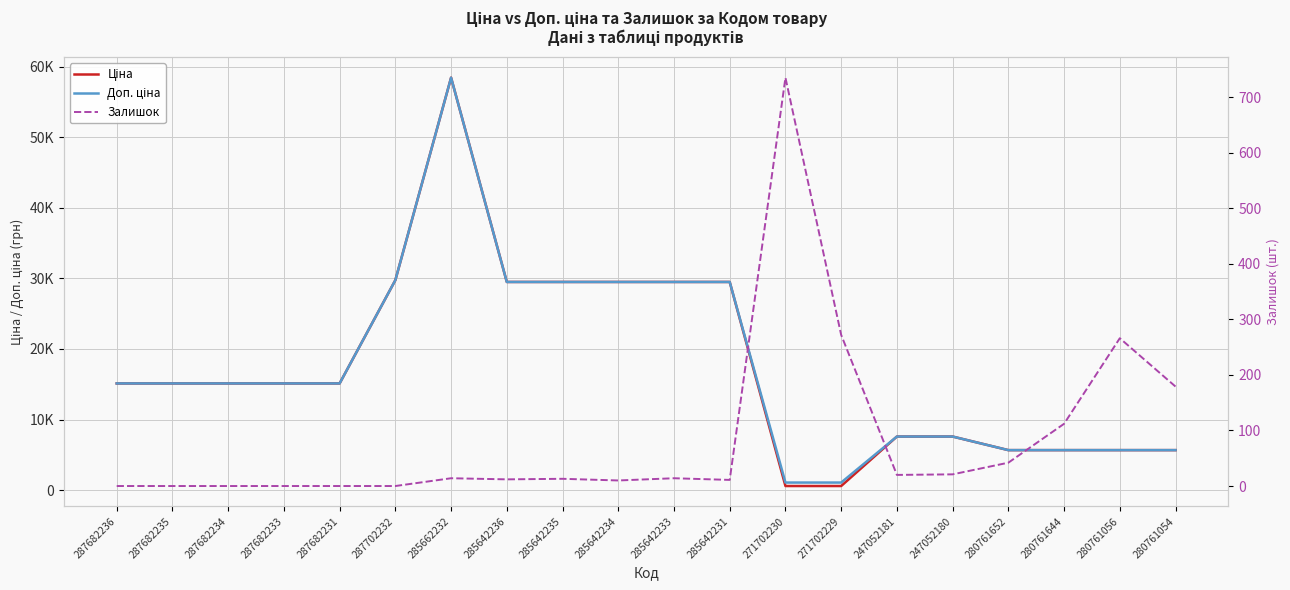

Is the value of Ціна at 285662232 greater than the value of Залишок at 280761056?

Yes